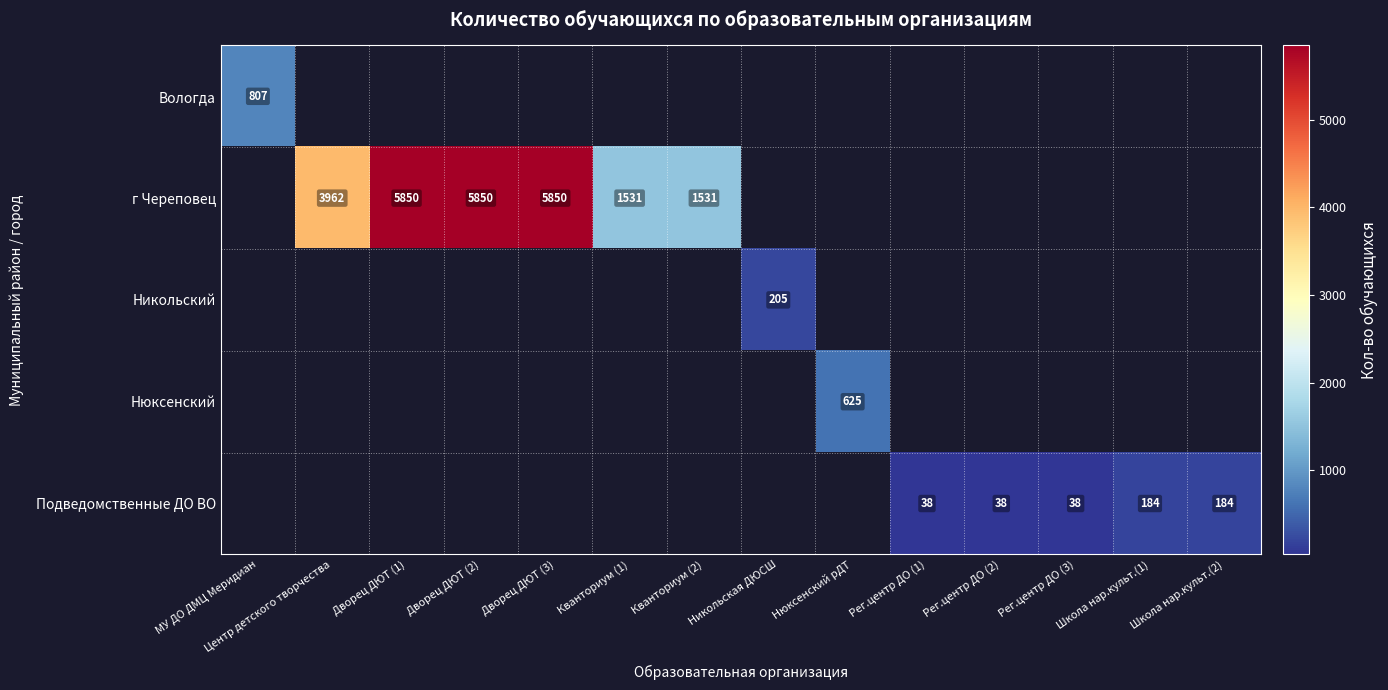

Between Кванториум (2) and Кванториум (1), which is larger?

Кванториум (1)